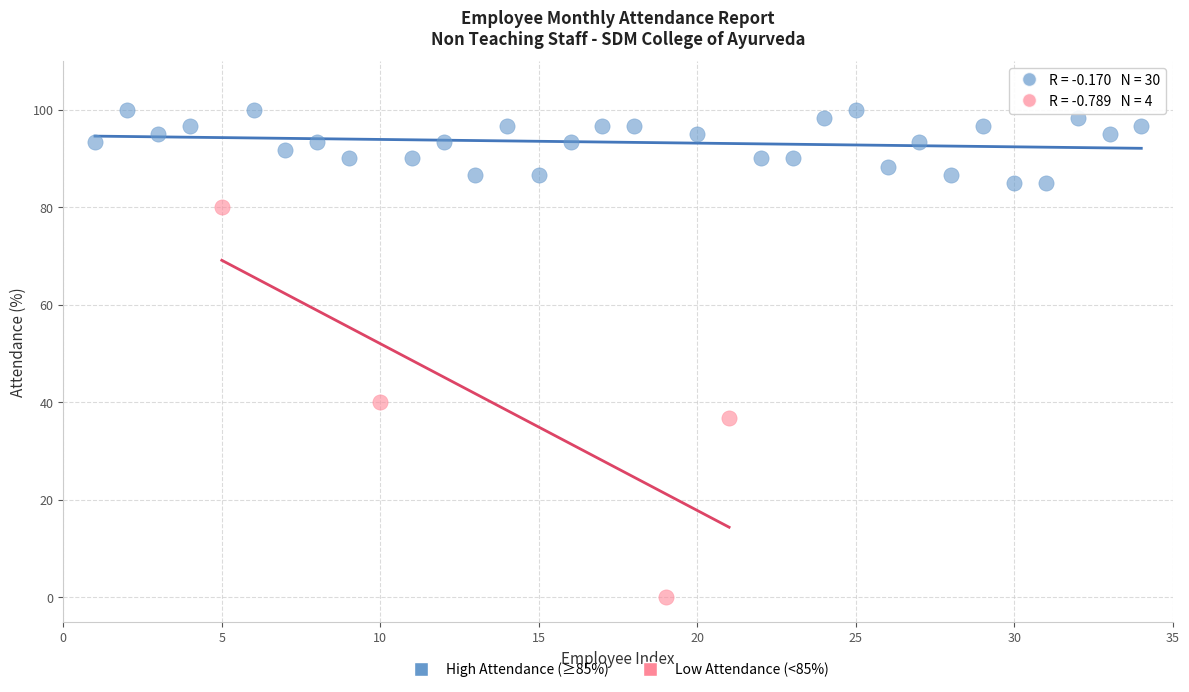

Which series contains the lowest Y value?

Low Attendance (<85%)